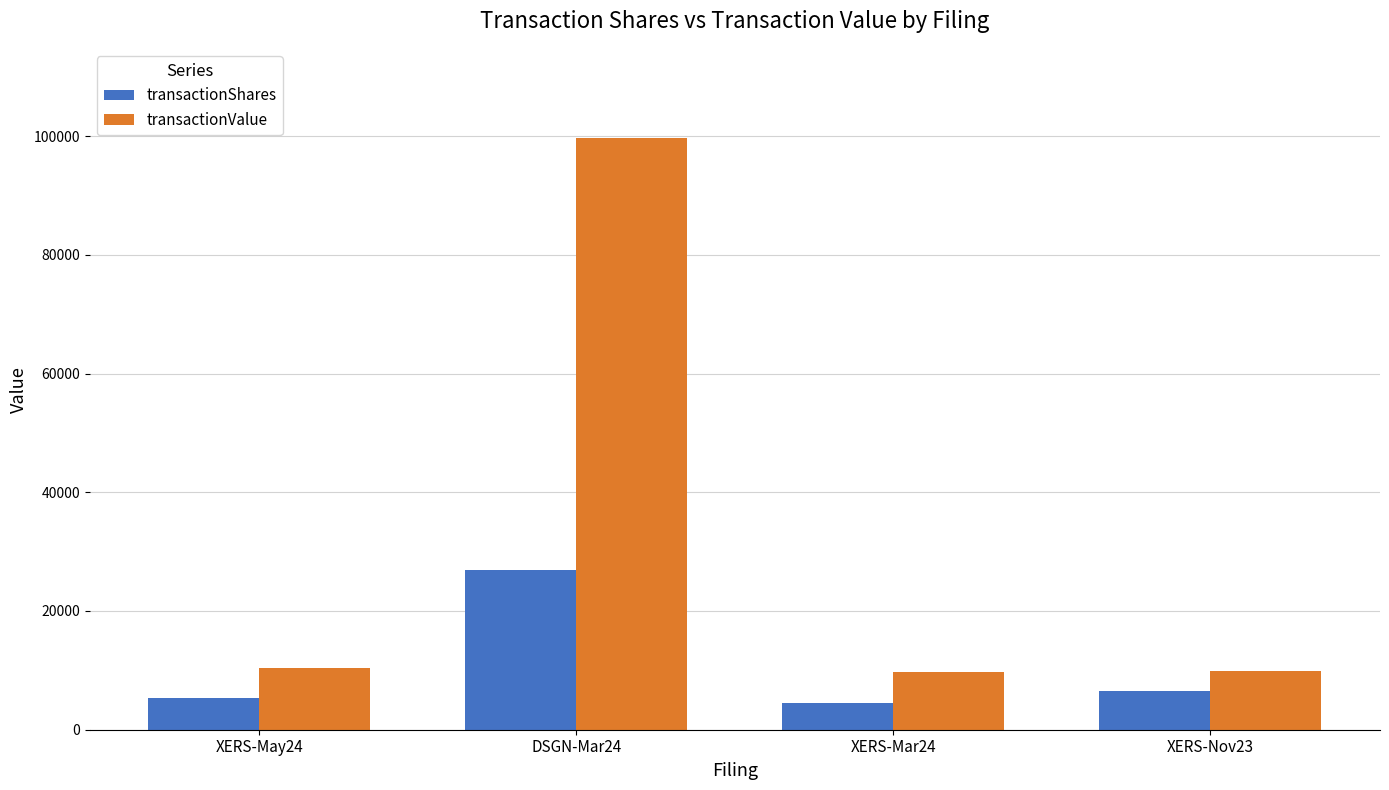

Where does the transactionShares series first go above 6500?

DSGN-Mar24